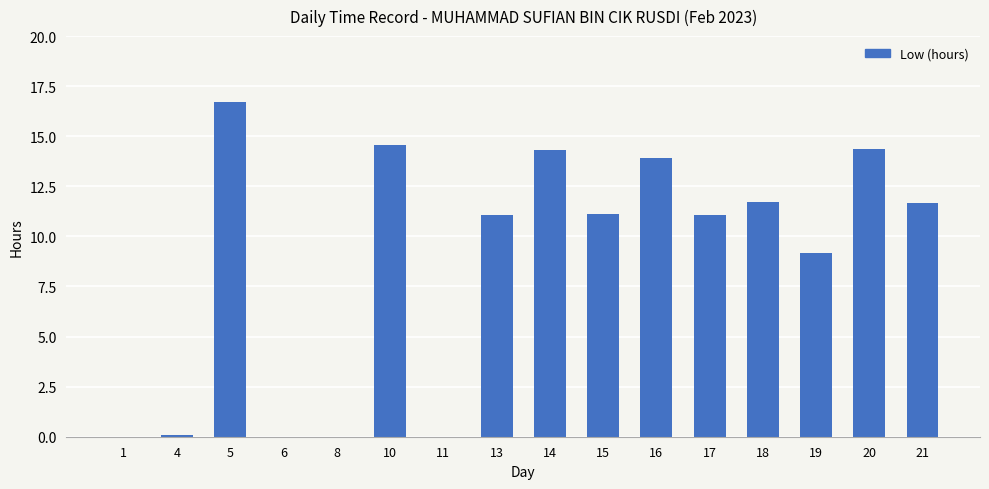

Approximately how many times larger is the value at 16 compared to 17?

1.3